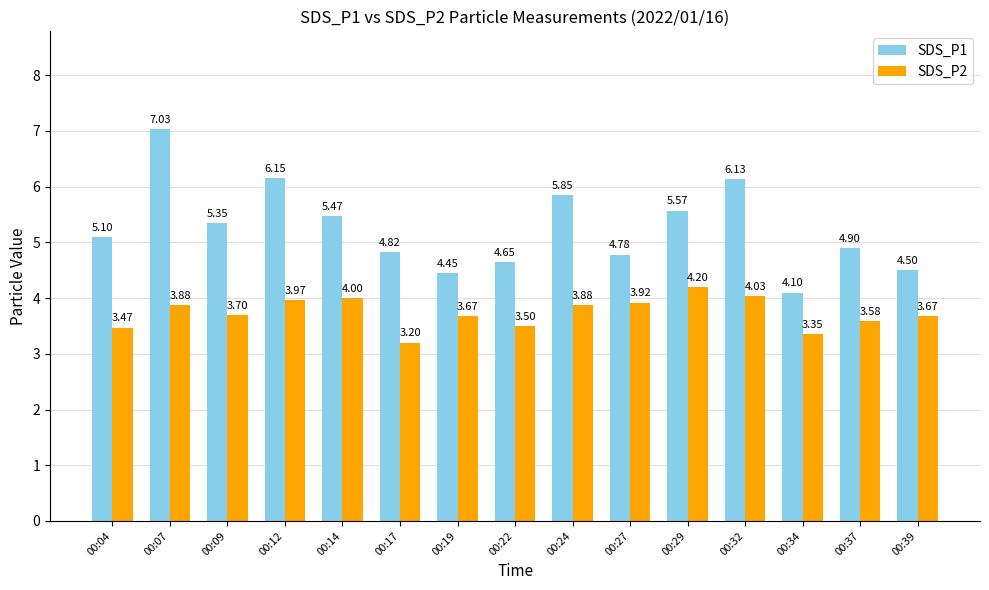

Which series has the largest total across all categories?

SDS_P1